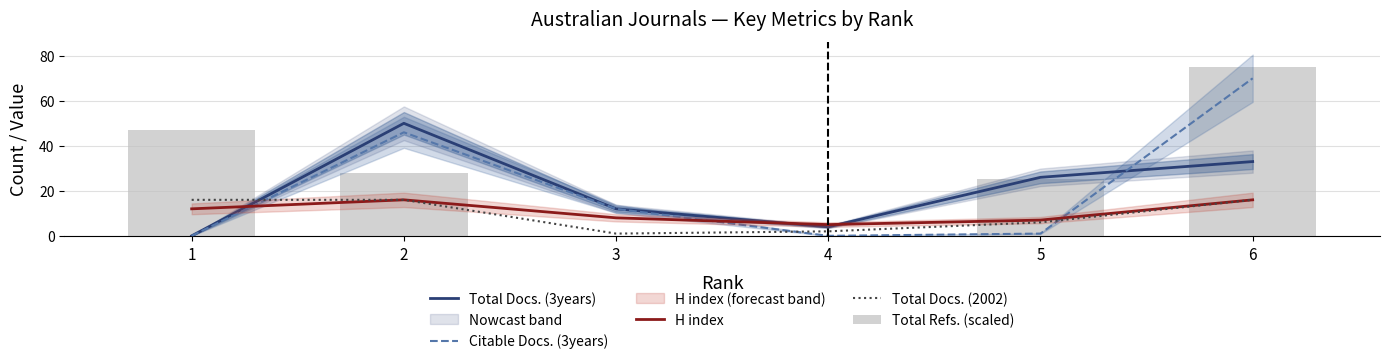

Which series changed the most between 4 and 5?

Total Refs. (scaled)